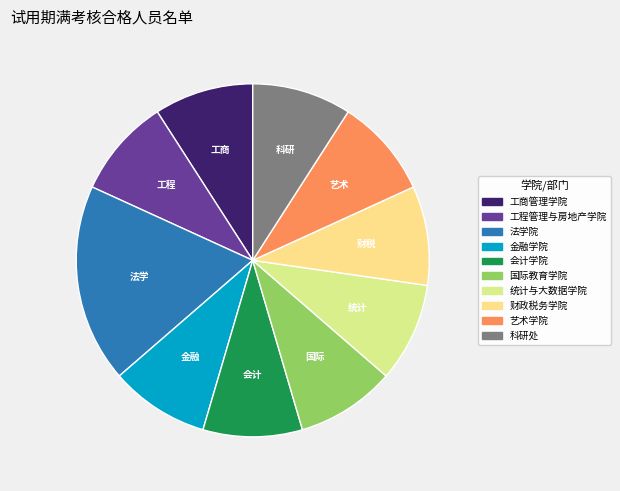

How many slices are in this pie chart?

10